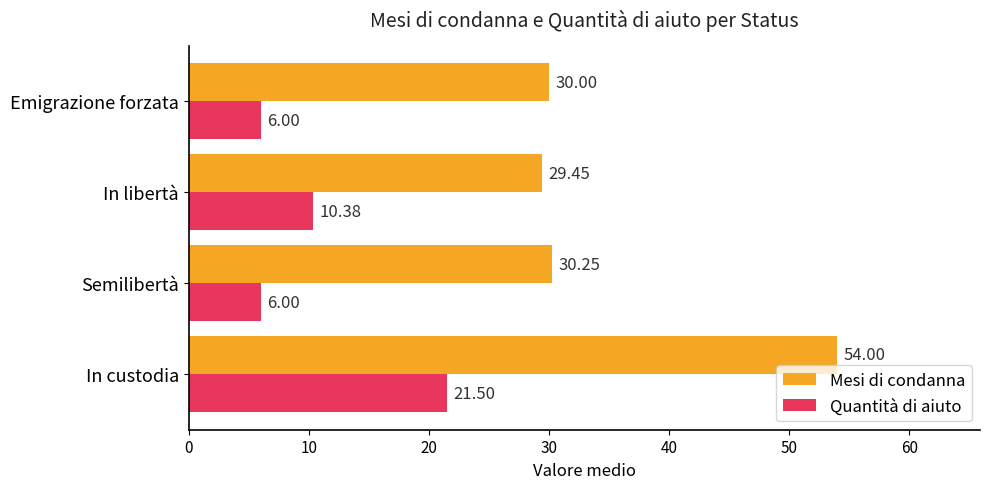

What is the difference between the maximum and minimum values in the Quantità di aiuto series?

15.5